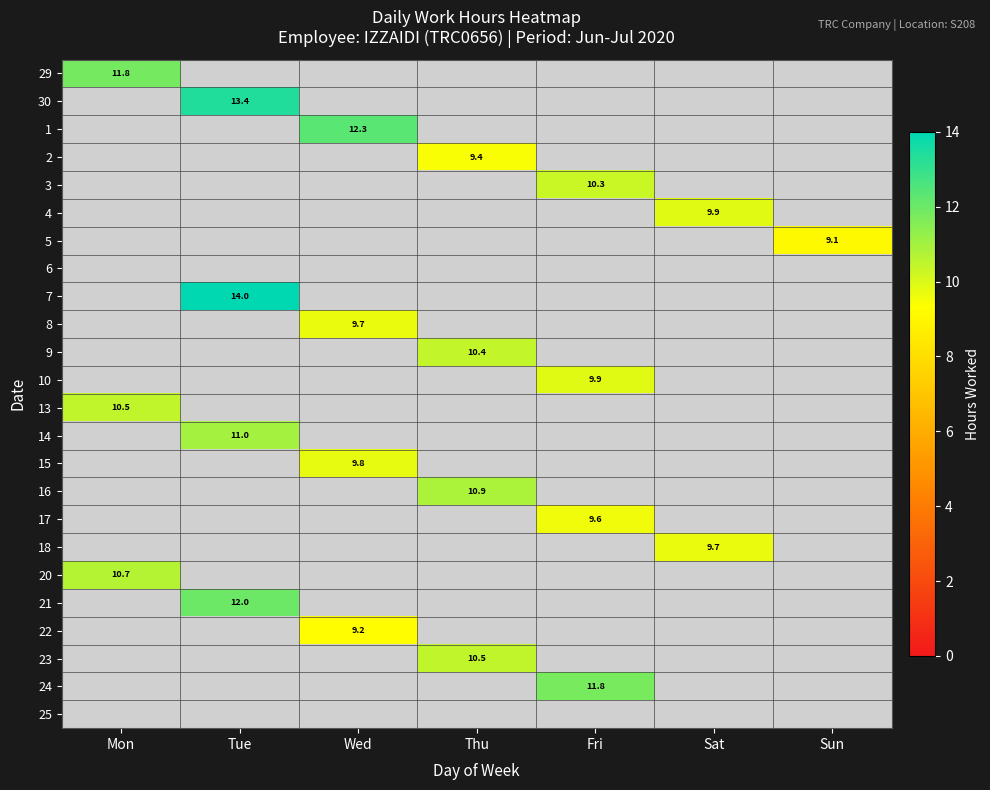

At how many categories does at least one series exceed 10?

5